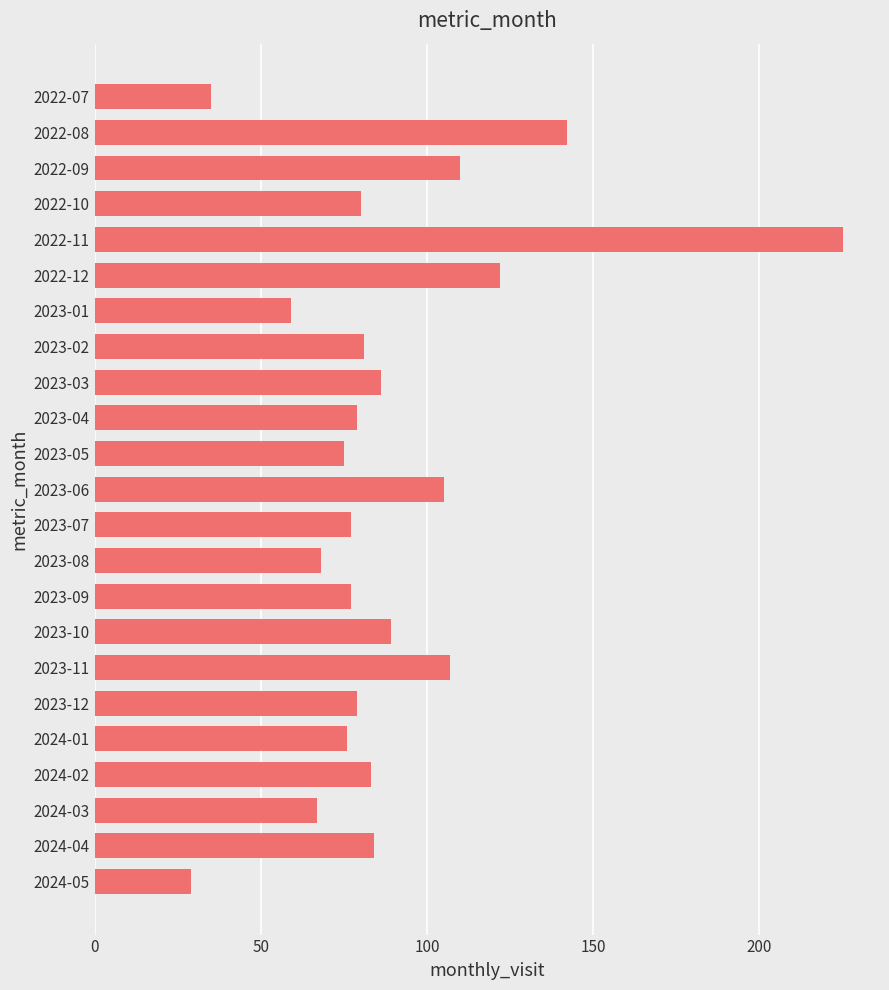

Is it true that the value at 2023-09 is 24?

False